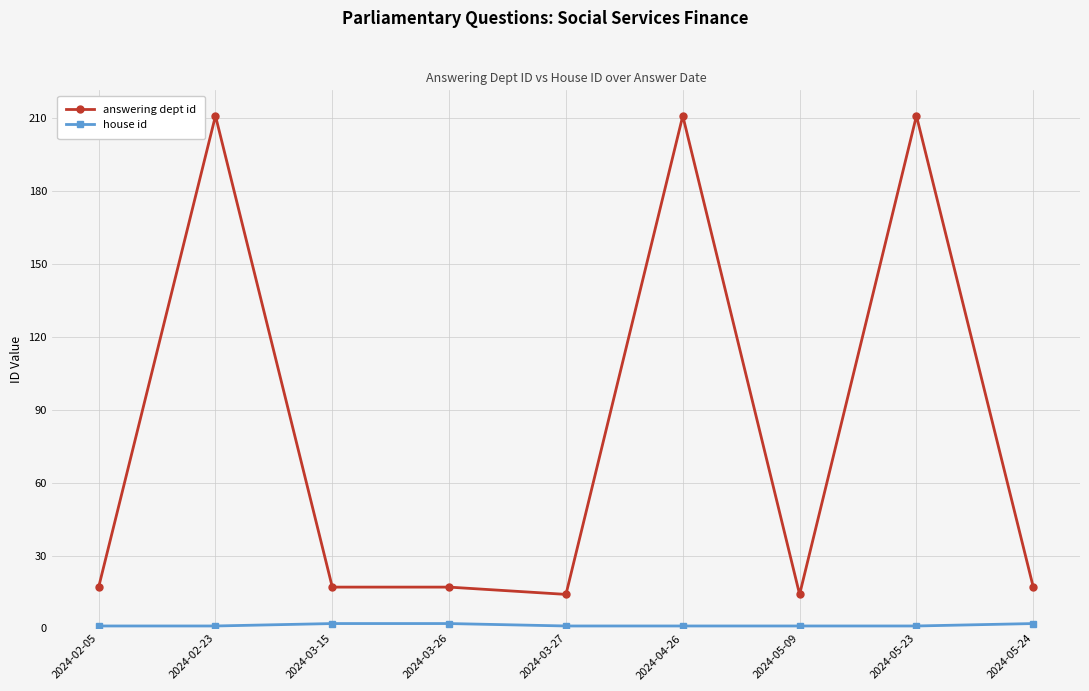

At how many categories does at least one series exceed 135?

3